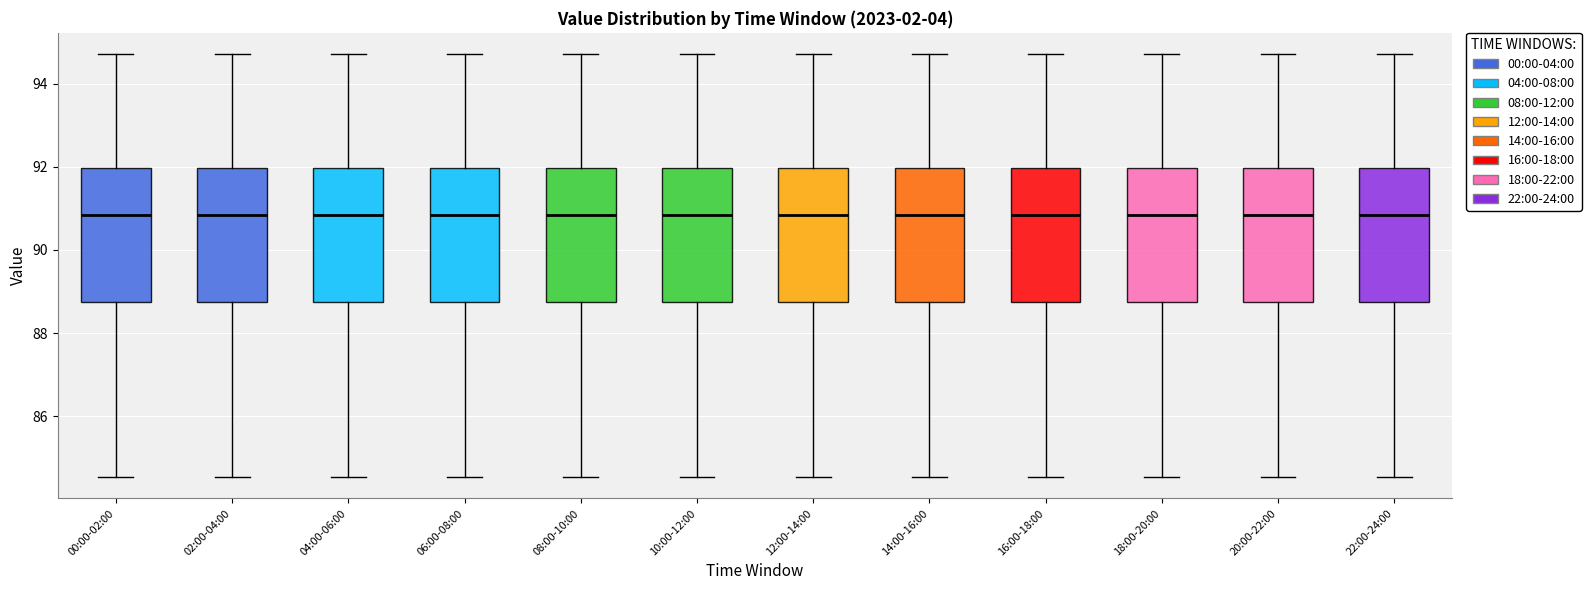

Reading left to right, transcribe this box plot: for each box, give where its median line is, the range the box spans, and where its two whiskers end, as read against the y-axis. The values are not printed on the chart, so give them approximately, as read against the axis.

00:00-02:00: median 90.8, box 88.8 to 92.0, whiskers 84.6 to 94.8
02:00-04:00: median 90.8, box 88.8 to 92.0, whiskers 84.6 to 94.8
04:00-06:00: median 90.8, box 88.8 to 92.0, whiskers 84.6 to 94.8
06:00-08:00: median 90.8, box 88.8 to 92.0, whiskers 84.6 to 94.8
08:00-10:00: median 90.8, box 88.8 to 92.0, whiskers 84.6 to 94.8
10:00-12:00: median 90.8, box 88.8 to 92.0, whiskers 84.6 to 94.8
12:00-14:00: median 90.8, box 88.8 to 92.0, whiskers 84.6 to 94.8
14:00-16:00: median 90.8, box 88.8 to 92.0, whiskers 84.6 to 94.8
16:00-18:00: median 90.8, box 88.8 to 92.0, whiskers 84.6 to 94.8
18:00-20:00: median 90.8, box 88.8 to 92.0, whiskers 84.6 to 94.8
20:00-22:00: median 90.8, box 88.8 to 92.0, whiskers 84.6 to 94.8
22:00-24:00: median 90.8, box 88.8 to 92.0, whiskers 84.6 to 94.8